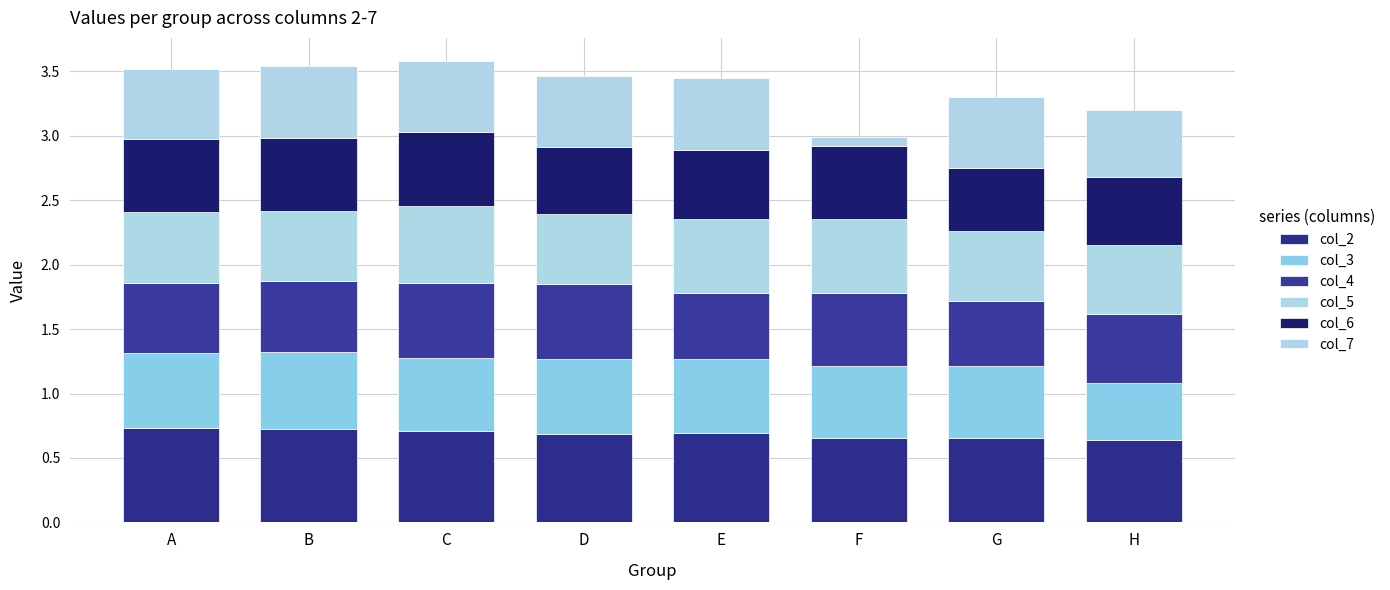

Are the bars horizontal?

No